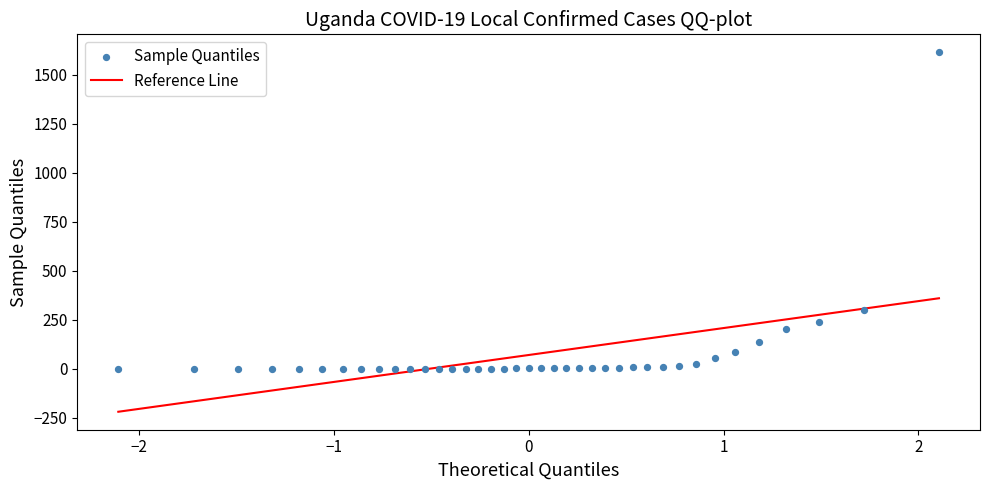

What is the range of Y values (max minus min)?

1615